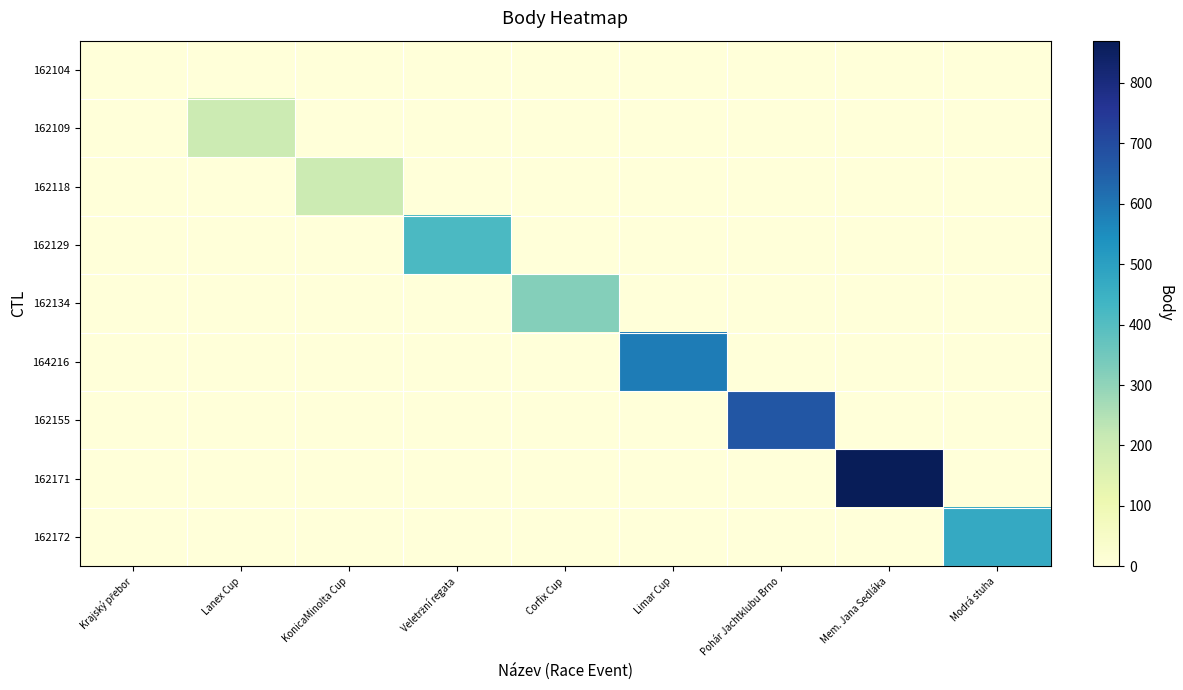

How many categories are shown in the chart?

9